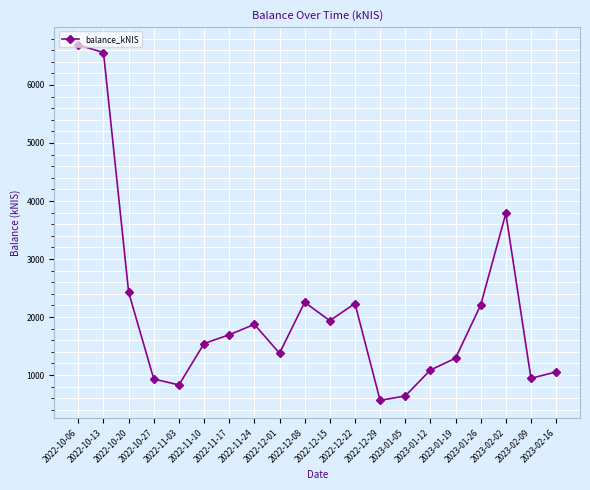

What is the approximate value at 2022-12-01?

1376.6